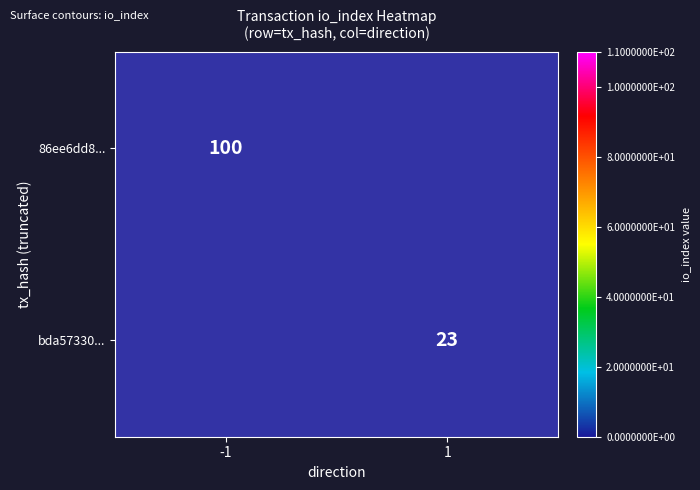

At how many categories does at least one series exceed 42?

1